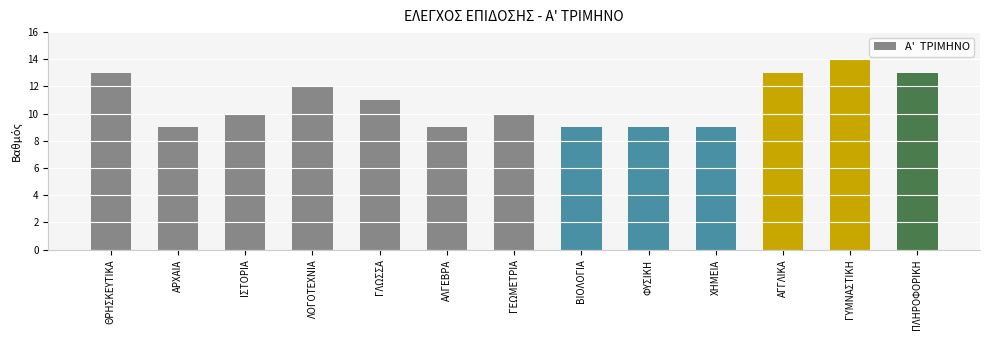

What is the approximate value at ΑΛΓΕΒΡΑ?

9